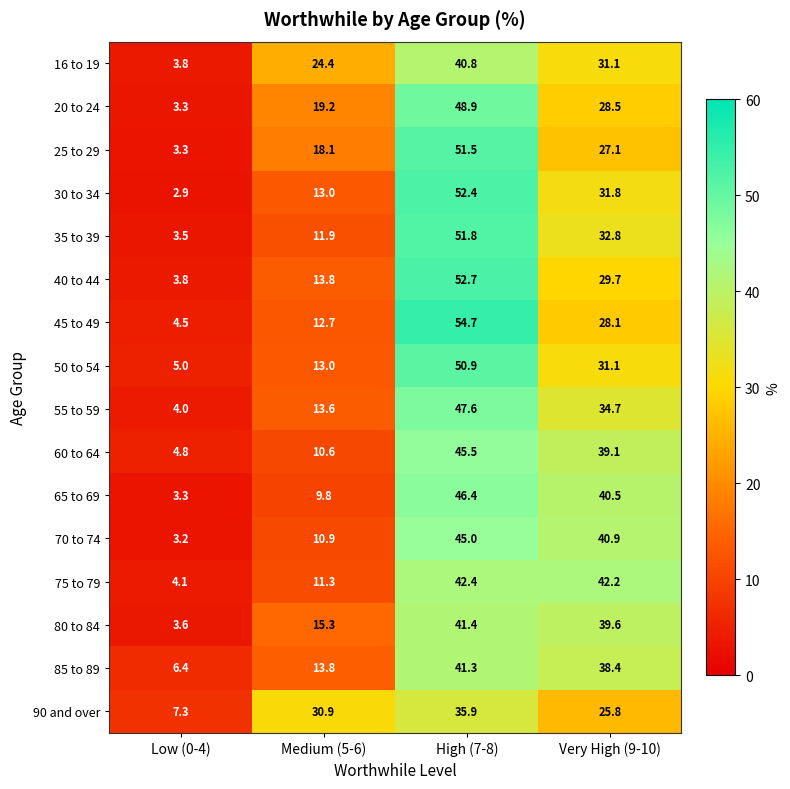

How many distinct data groups are displayed?

16